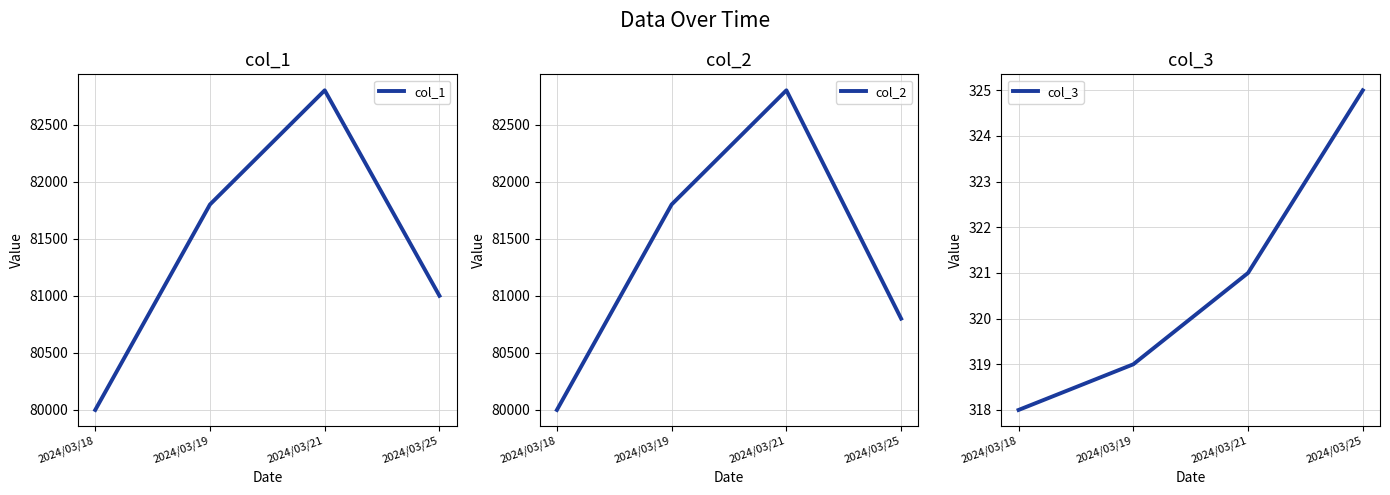

At 2024/03/19, list the series in order from smallest to largest.

col_3, col_1, col_2